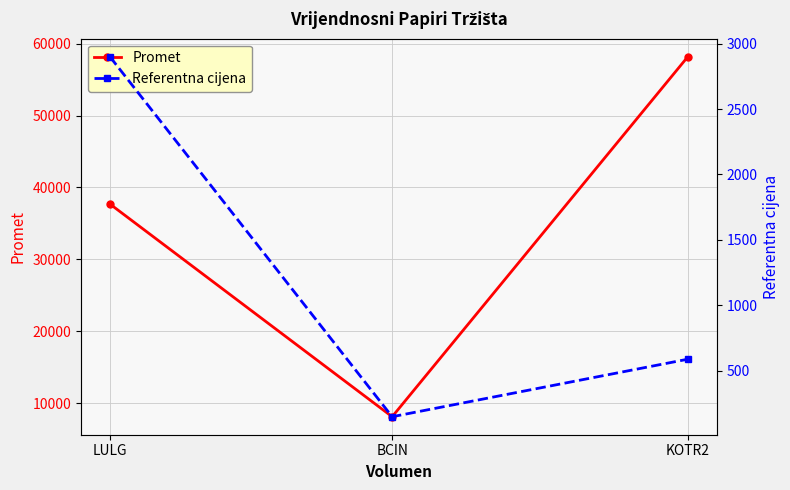

How many values in the Referentna cijena series exceed 587?

2